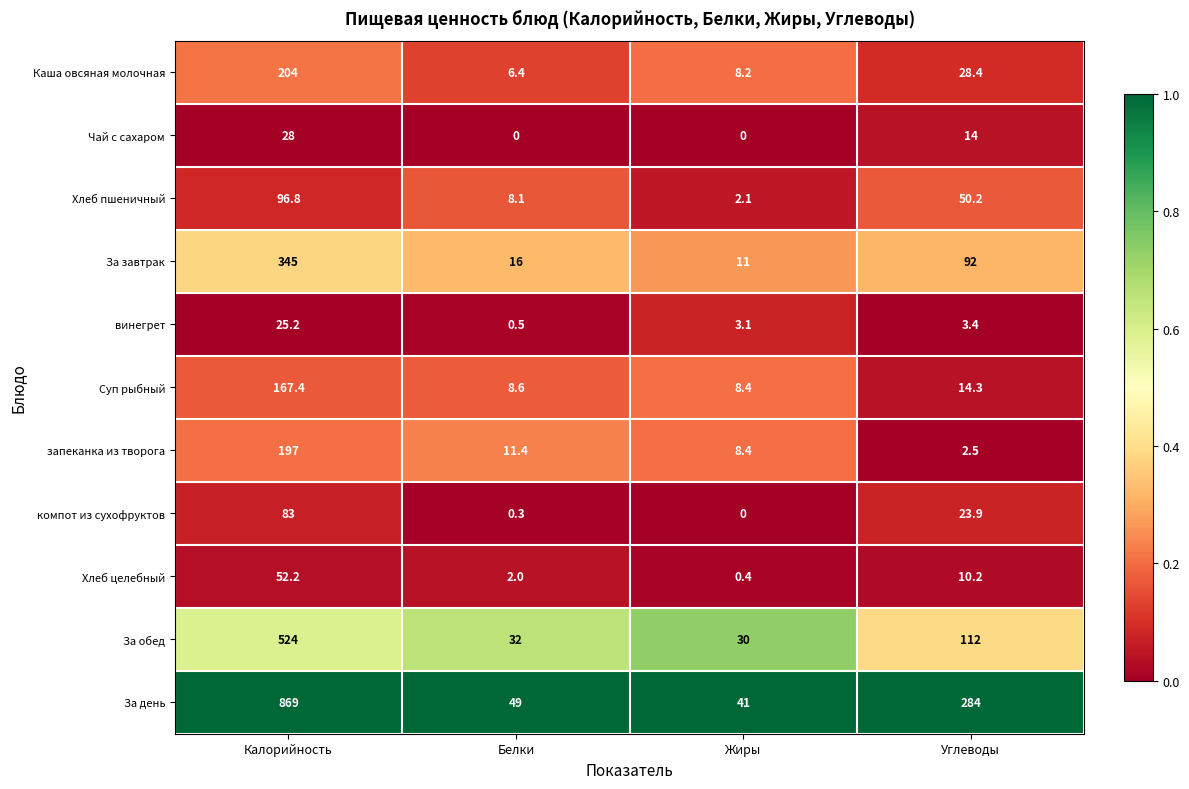

Rank the series at Калорийность from highest to lowest value.

За день, За обед, За завтрак, Каша овсяная молочная, запеканка из творога, Суп рыбный, Хлеб пшеничный, компот из сухофруктов, Хлеб целебный, Чай с сахаром, винегрет